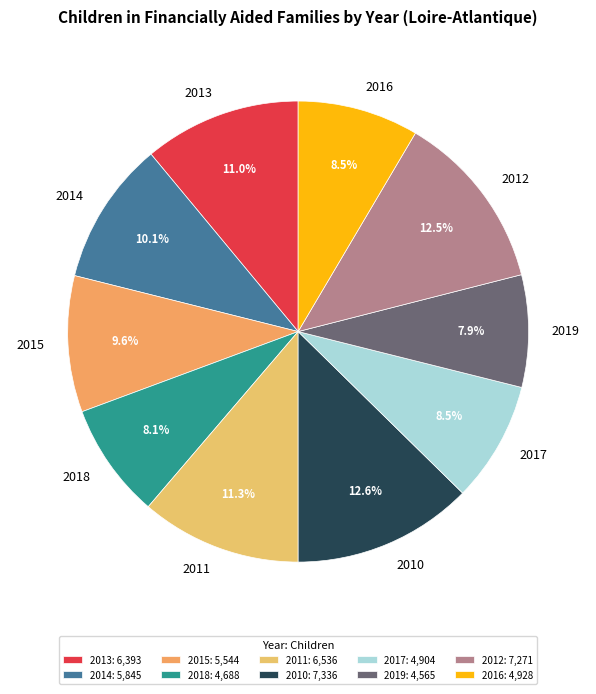

To the nearest percent, what percentage of the pie is 2018?

8%